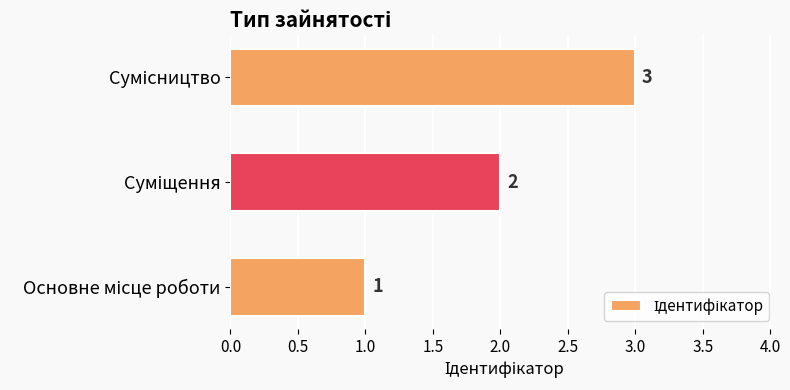

What is the sum of all values?

6